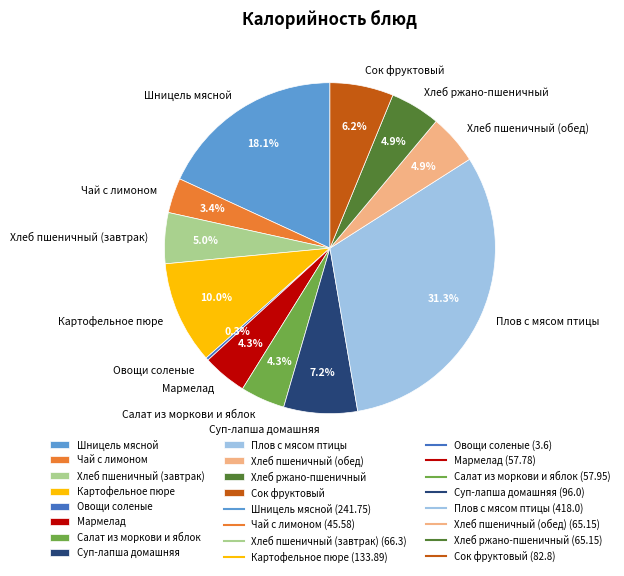

To the nearest percent, what is the difference between the Суп-лапша домашняя and Шницель мясной slice percentages?

11%